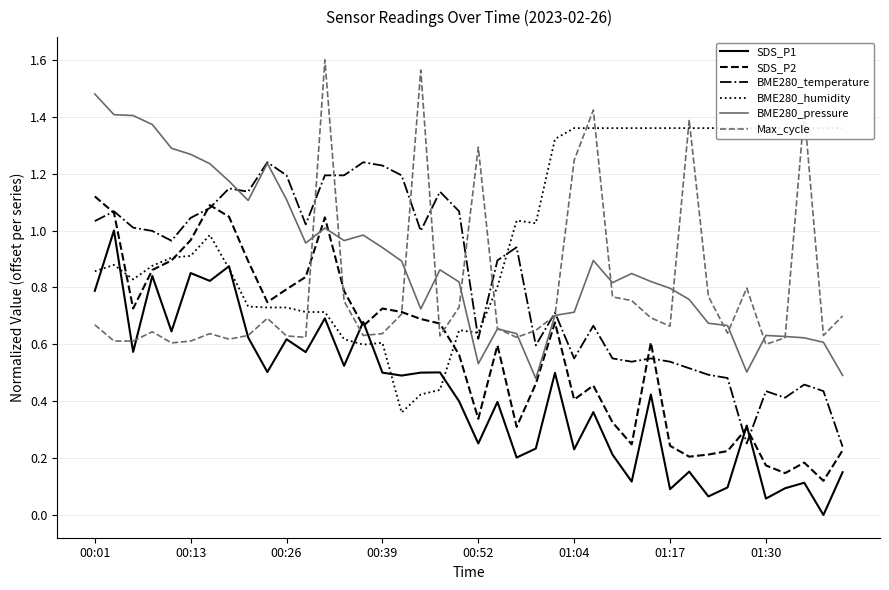

True or false: Max_cycle has a value of 0.4 at 00:13.

False